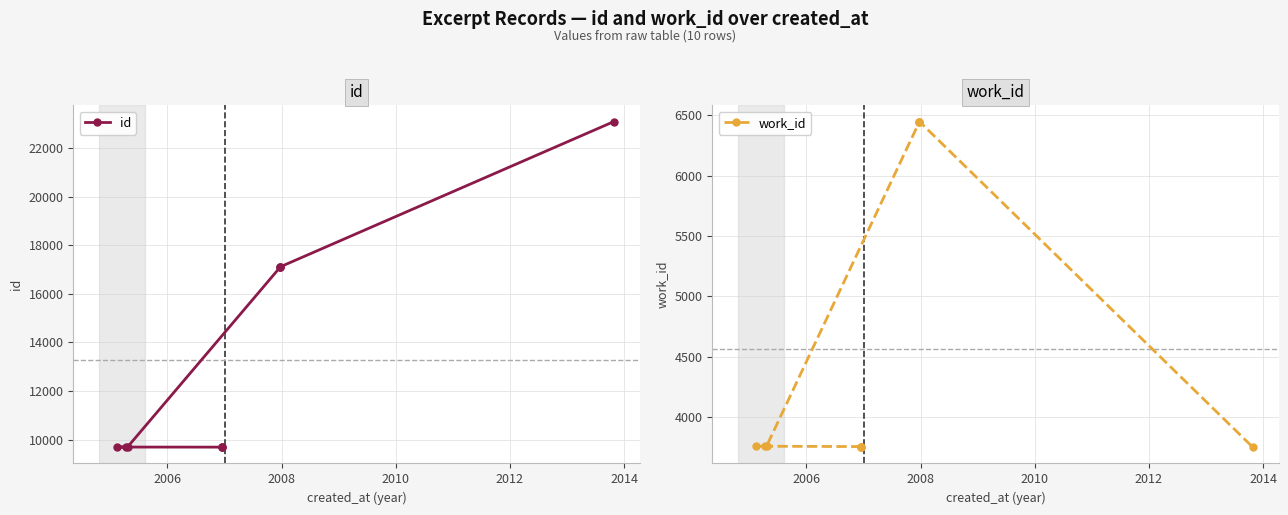

How many lines are shown in the chart?

2